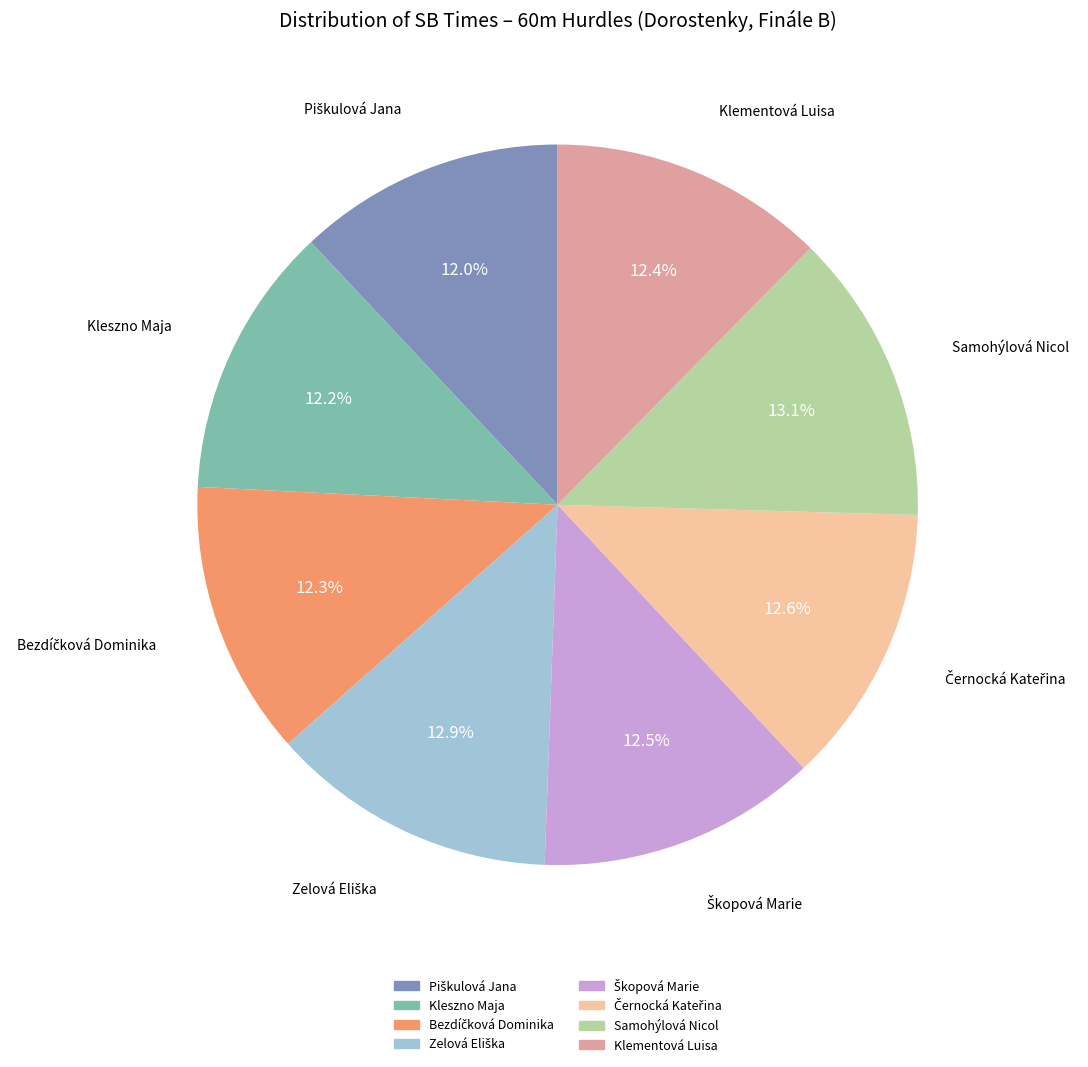

How many slices are in this pie chart?

8